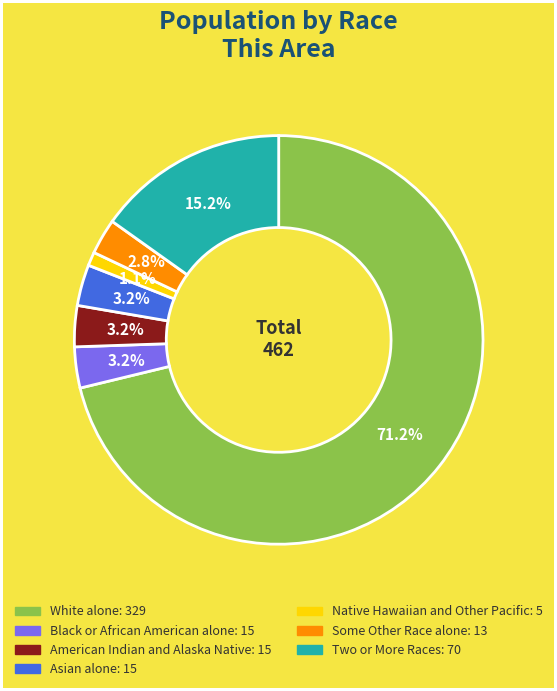

To the nearest percent, what is the combined percentage of Black or African American alone and American Indian and Alaska Native?

6%